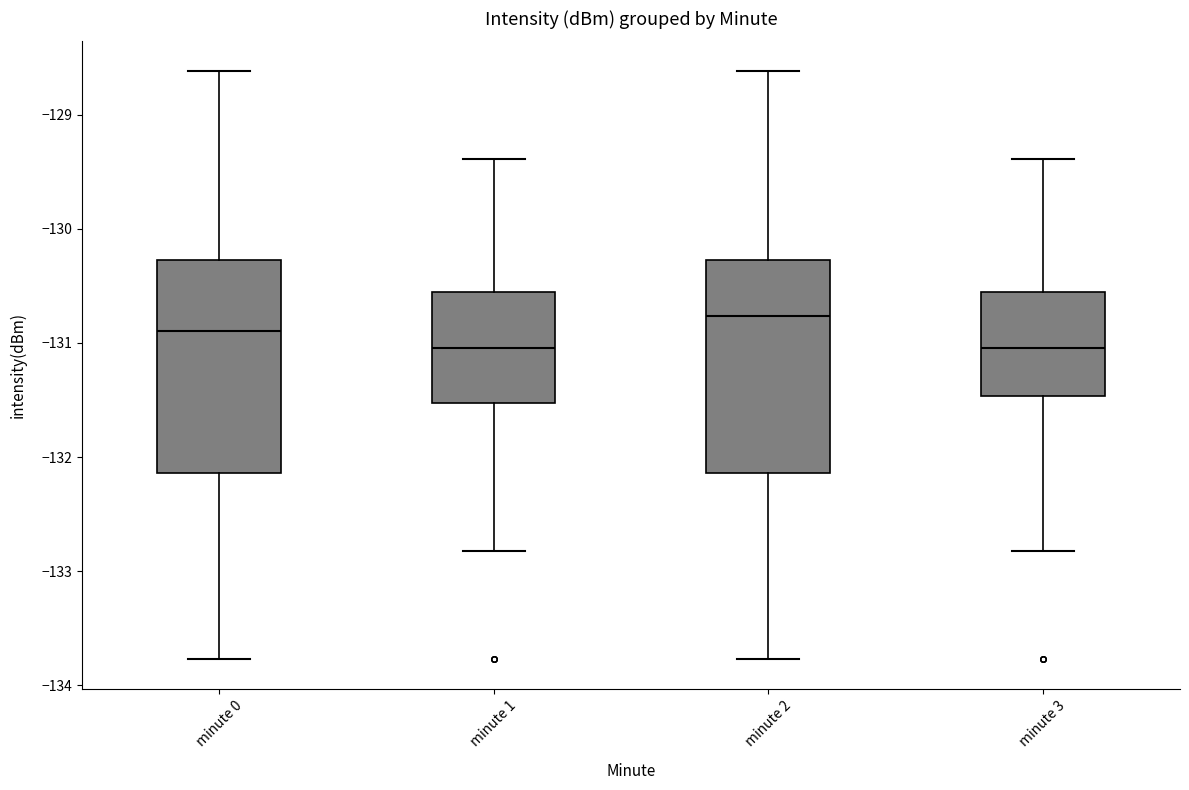

Reading left to right, transcribe this box plot: for each box, give where its median line is, the range the box spans, and where its two whiskers end, as read against the y-axis. The values are not printed on the chart, so give them approximately, as read against the axis.

minute 0: median -130.9, box -132.1 to -130.3, whiskers -133.8 to -128.6
minute 1: median -131.0, box -131.5 to -130.6, whiskers -132.8 to -129.4
minute 2: median -130.8, box -132.1 to -130.3, whiskers -133.8 to -128.6
minute 3: median -131.0, box -131.5 to -130.6, whiskers -132.8 to -129.4